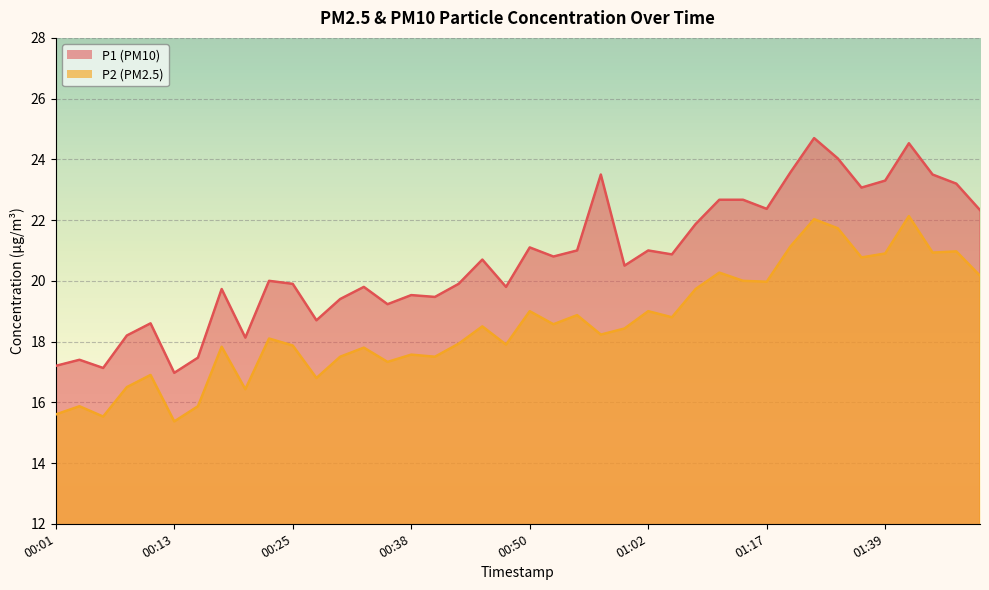

How many values in the P2 series exceed 18?

22